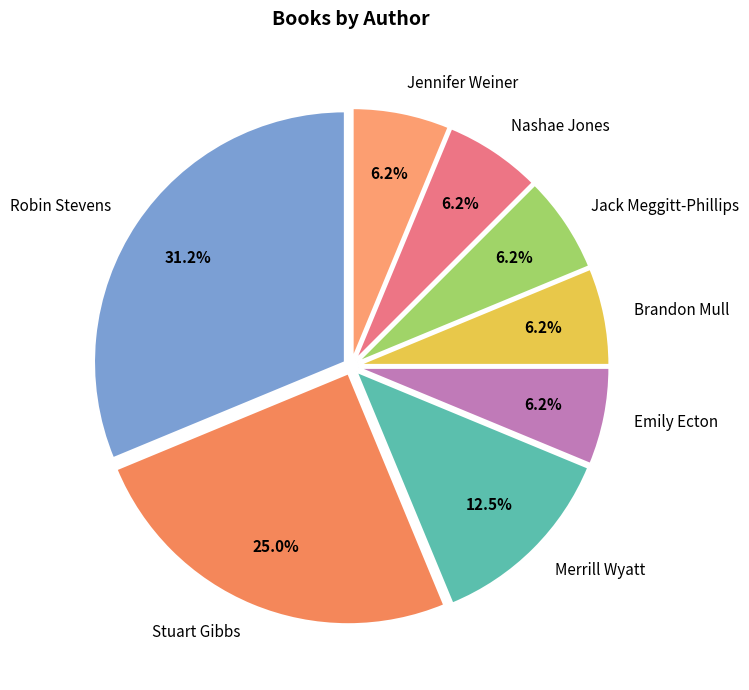

True or false: Jack Meggitt-Phillips accounts for 1% of the total.

False